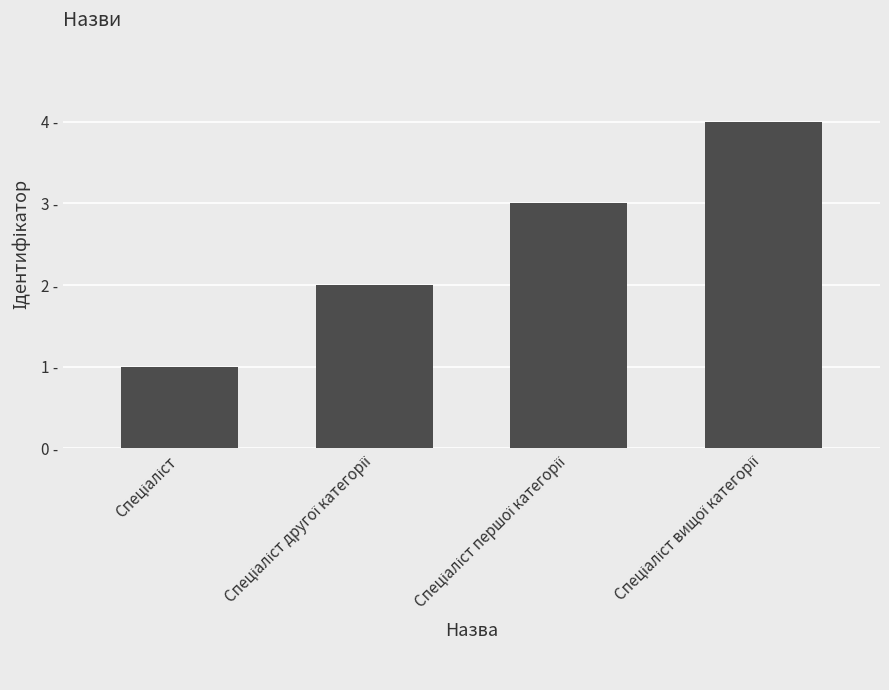

Does the chart contain any negative values?

No